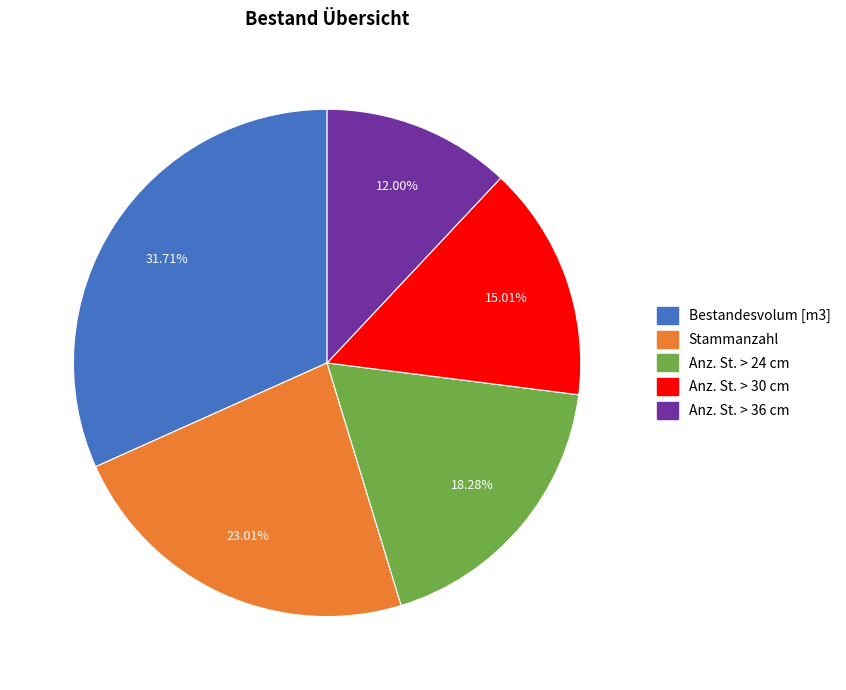

What portion of the pie excludes Anz. St. > 30 cm?

85.0%